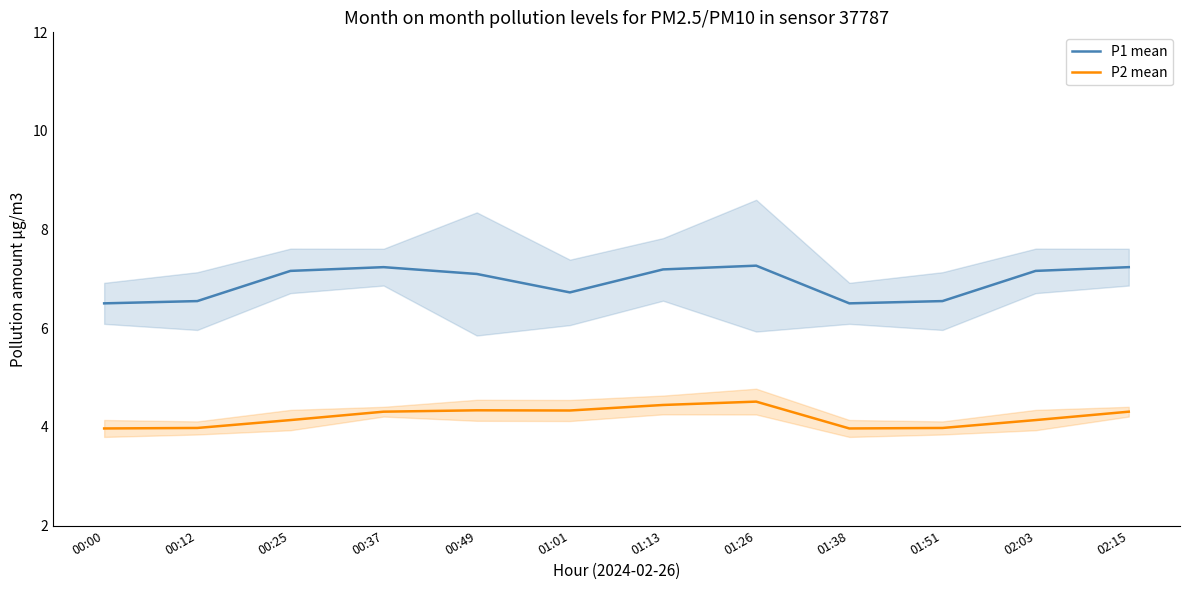

In P2 mean, how many points are higher than both neighbors (excluding endpoints)?

2